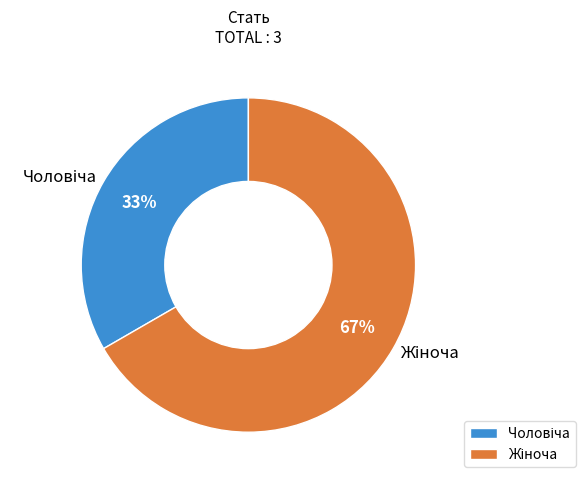

To the nearest percent, what is the average slice percentage?

50%